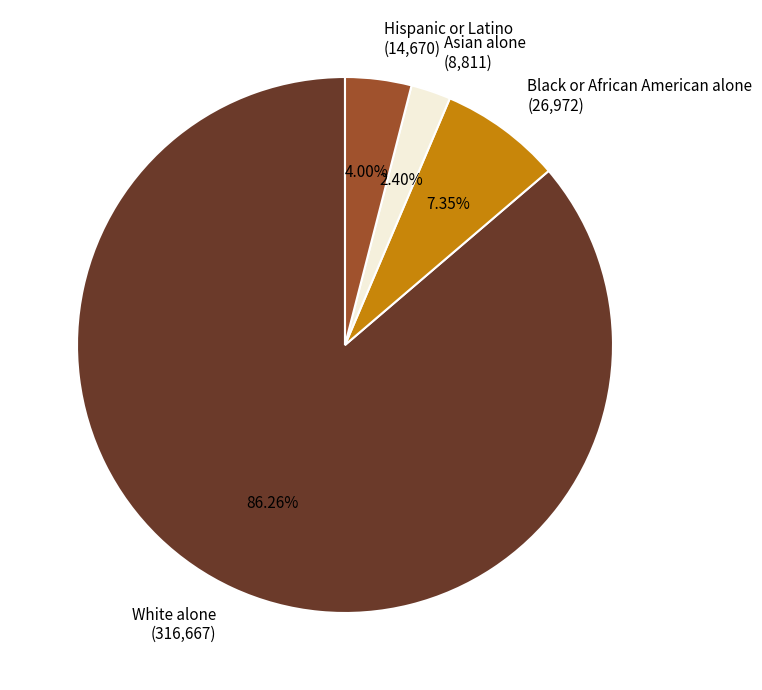

Between Hispanic or Latino and White alone, which is larger?

White alone